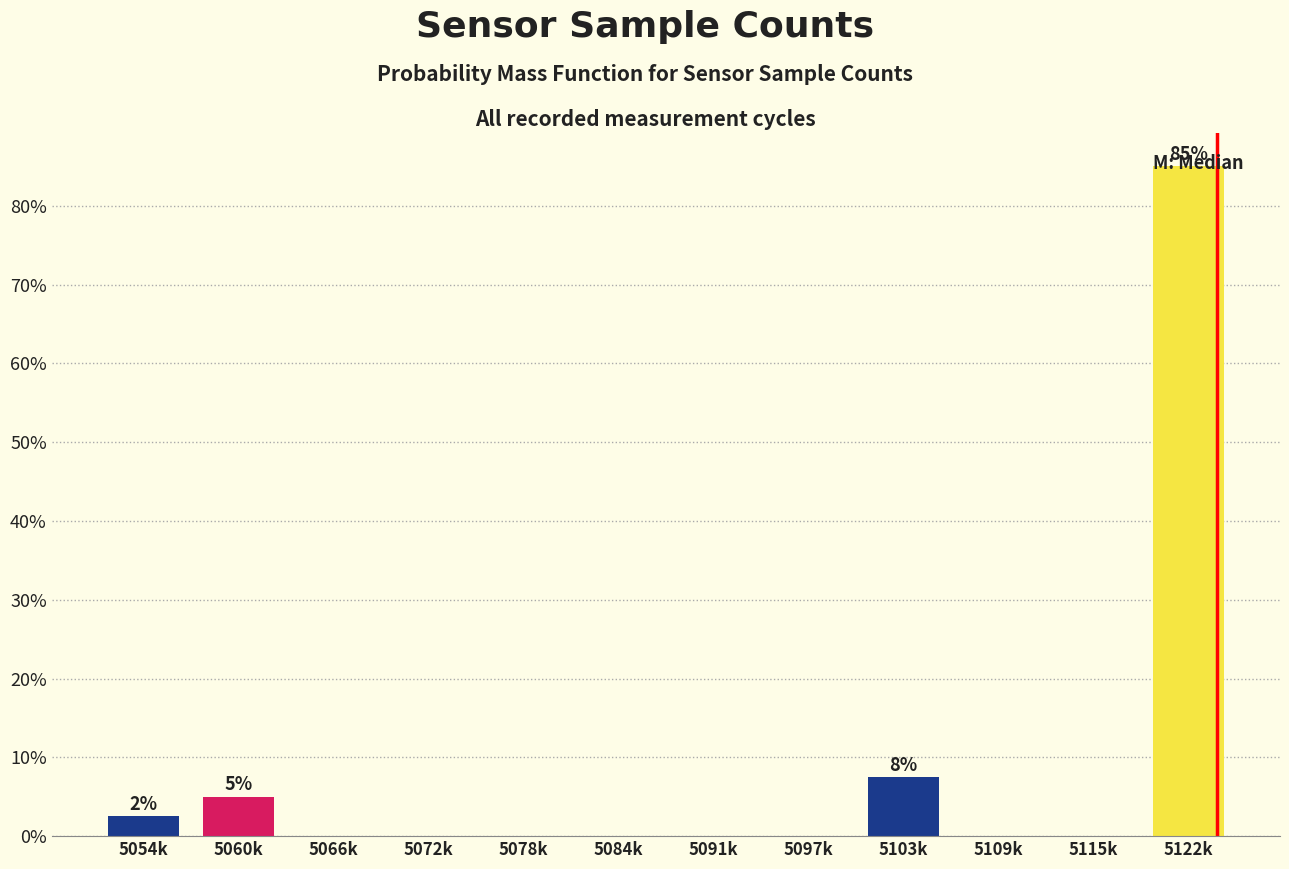

What is the sum of all values?

100.0